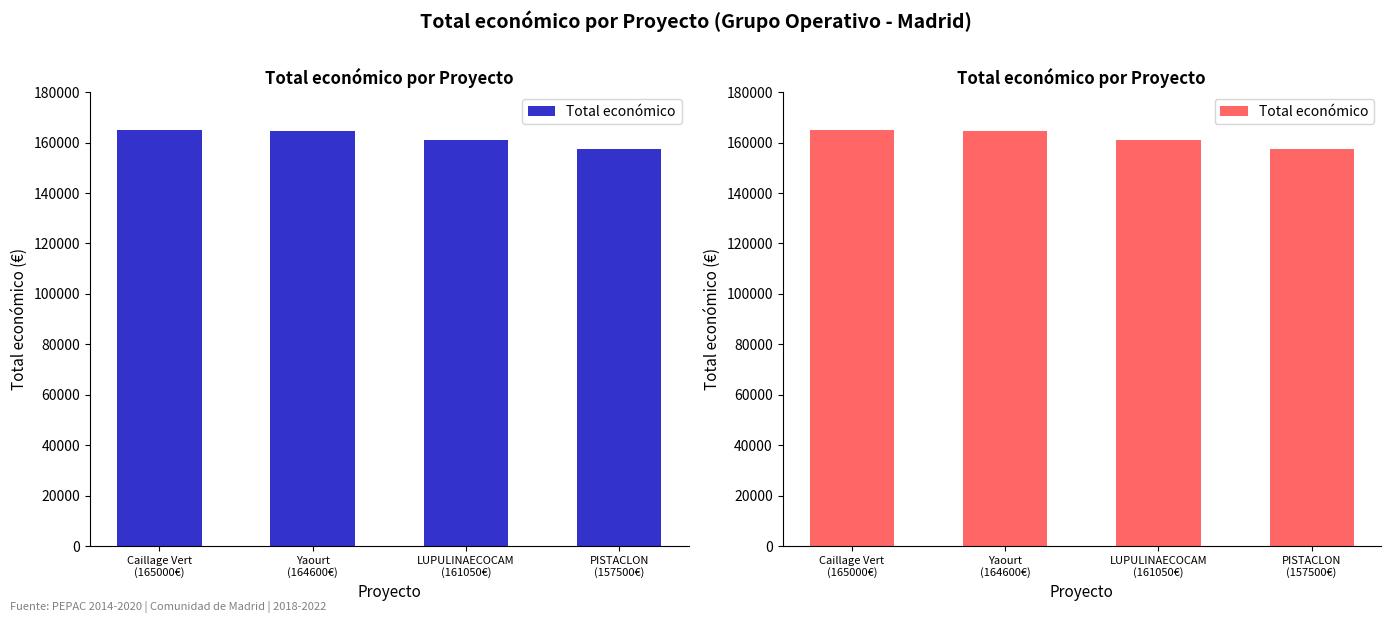

Which has a higher value, LUPULINAECOCAM
(161050€) or Yaourt
(164600€)?

Yaourt
(164600€)